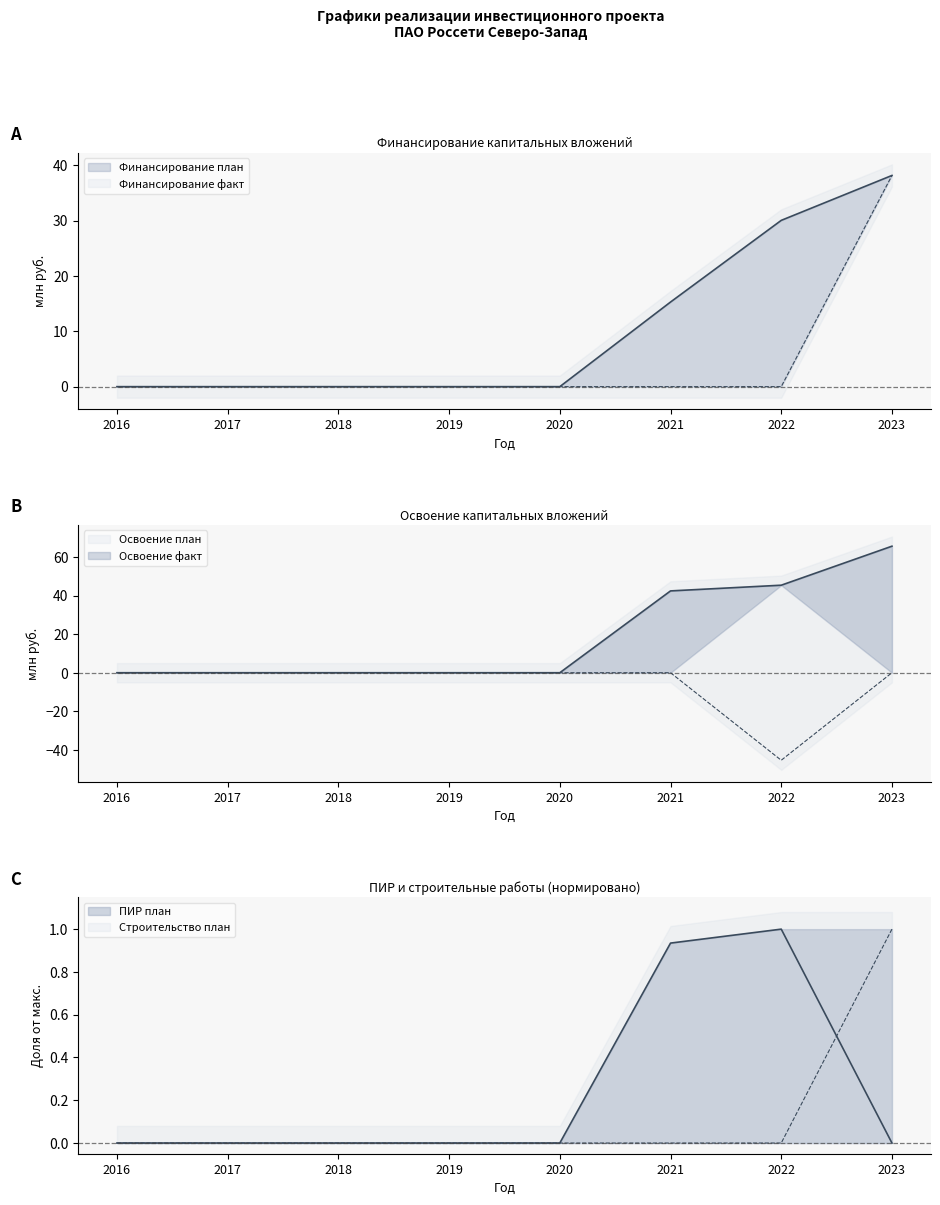

How many series are shown in this chart?

6